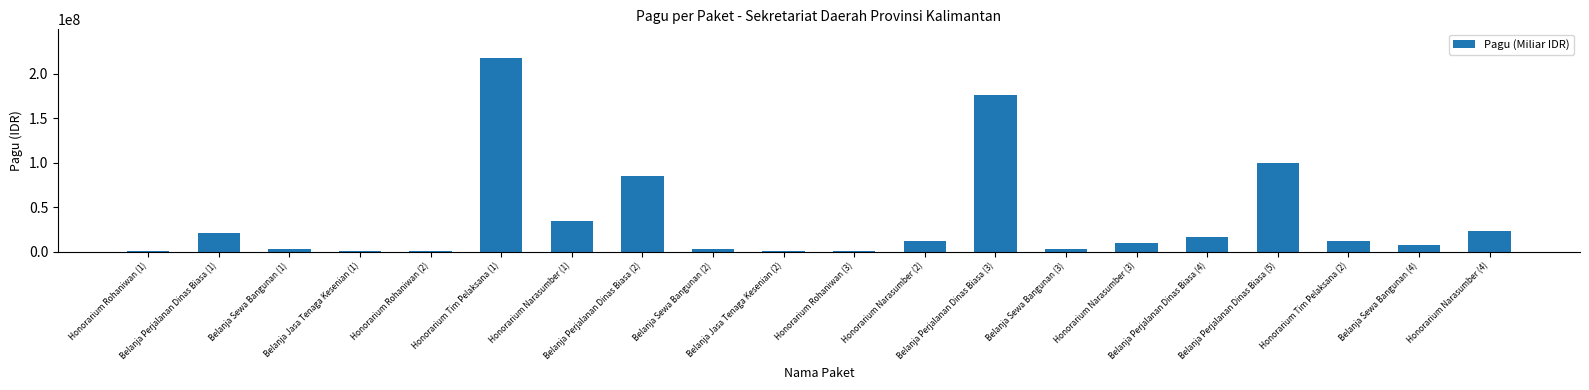

Rank the categories by value from highest to lowest.

Honorarium Tim Pelaksana (1), Belanja Perjalanan Dinas Biasa (3), Belanja Perjalanan Dinas Biasa (5), Belanja Perjalanan Dinas Biasa (2), Honorarium Narasumber (1), Honorarium Narasumber (4), Belanja Perjalanan Dinas Biasa (1), Belanja Perjalanan Dinas Biasa (4), Honorarium Tim Pelaksana (2), Honorarium Narasumber (2), Honorarium Narasumber (3), Belanja Sewa Bangunan (4), Belanja Sewa Bangunan (1), Belanja Sewa Bangunan (2), Belanja Sewa Bangunan (3), Honorarium Rohaniwan (1), Belanja Jasa Tenaga Kesenian (1), Honorarium Rohaniwan (2), Belanja Jasa Tenaga Kesenian (2), Honorarium Rohaniwan (3)